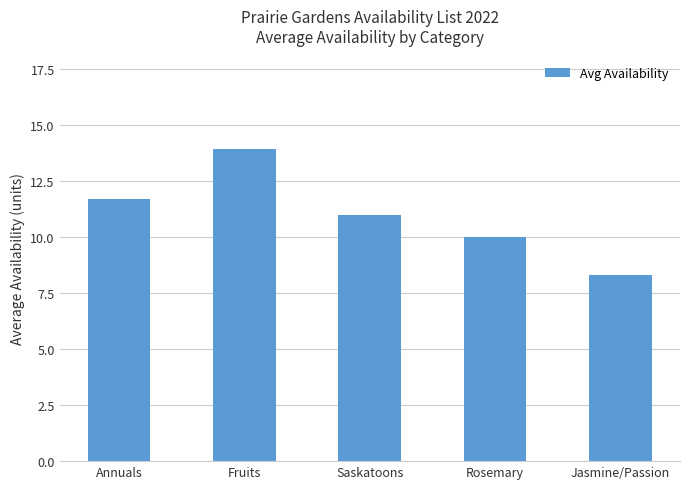

List the labels in order of value, largest first.

Fruits, Annuals, Saskatoons, Rosemary, Jasmine/Passion